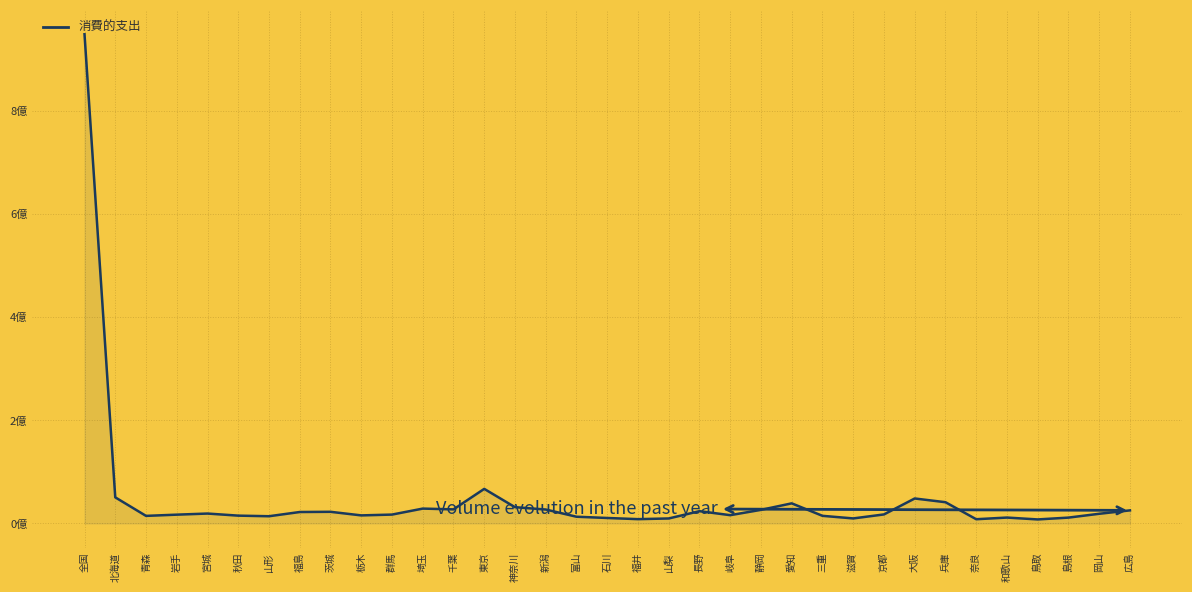

Does the chart have visible grid lines?

Yes